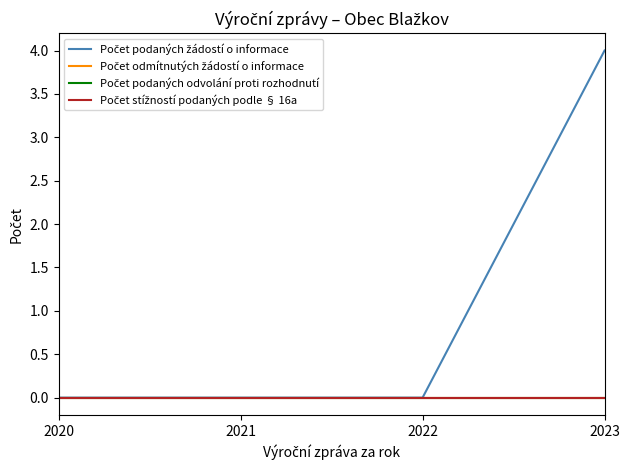

True or false: Počet odmítnutých žádostí o informace and Počet podaných odvolání proti rozhodnutí cross at least once.

False